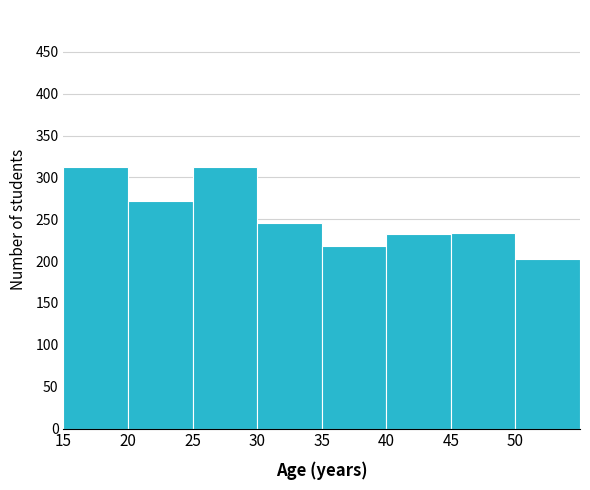

Reading left to right, transcribe this chart: for each bar, give the range it covers on the x-axis and its height. The values are not printed on the chart, so give them approximately, as read against the axis.

15 to 20: 310
20 to 25: 270
25 to 30: 310
30 to 35: 245
35 to 40: 220
40 to 45: 230
45 to 50: 235
50 to 55: 205